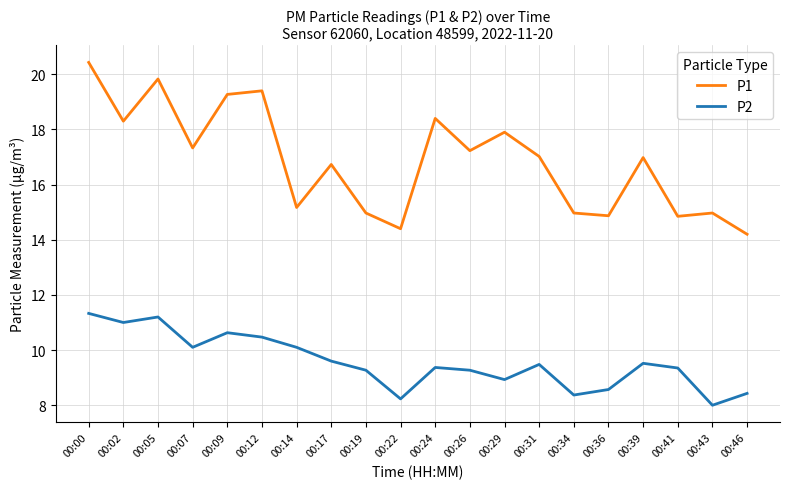

What is the sum of the P1 values at 00:05 and 00:14?

35.0